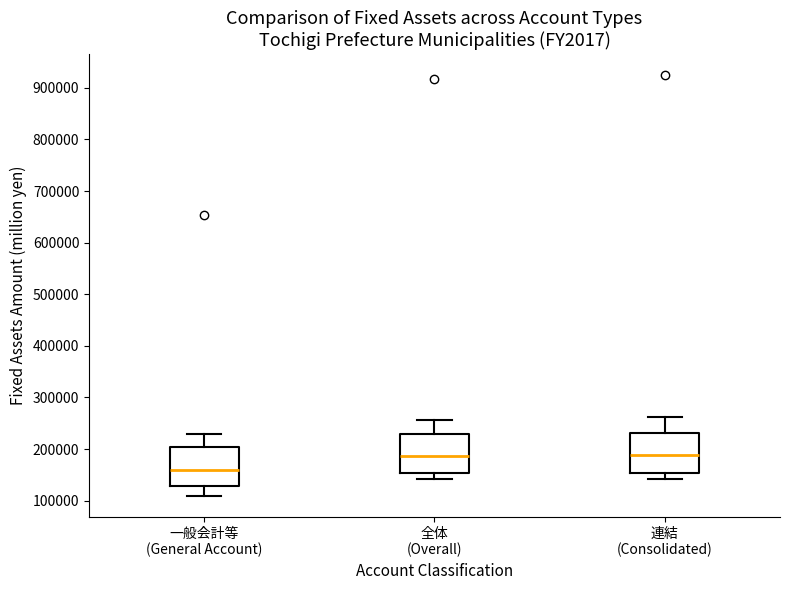

Reading left to right, read every box against the y-axis: the position of its median line, the range the box covers, and the ends of its whiskers. The values are not printed on the chart, so give them approximately, as read against the axis.

一般会計等 (General Account): median 160000, box 130000 to 200000, whiskers 110000 to 230000
全体 (Overall): median 190000, box 150000 to 230000, whiskers 140000 to 260000
連結 (Consolidated): median 190000, box 150000 to 230000, whiskers 140000 to 260000